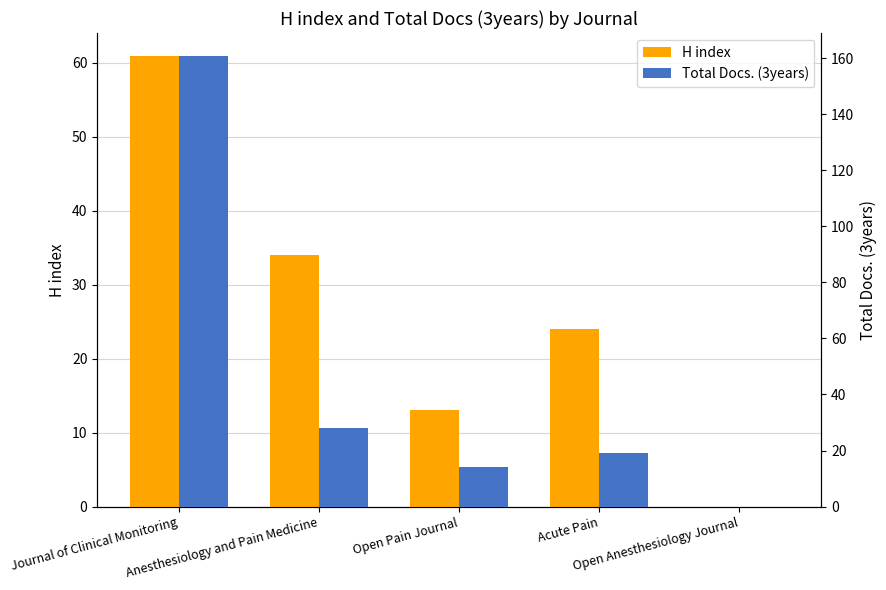

At how many categories does at least one series exceed 158?

1